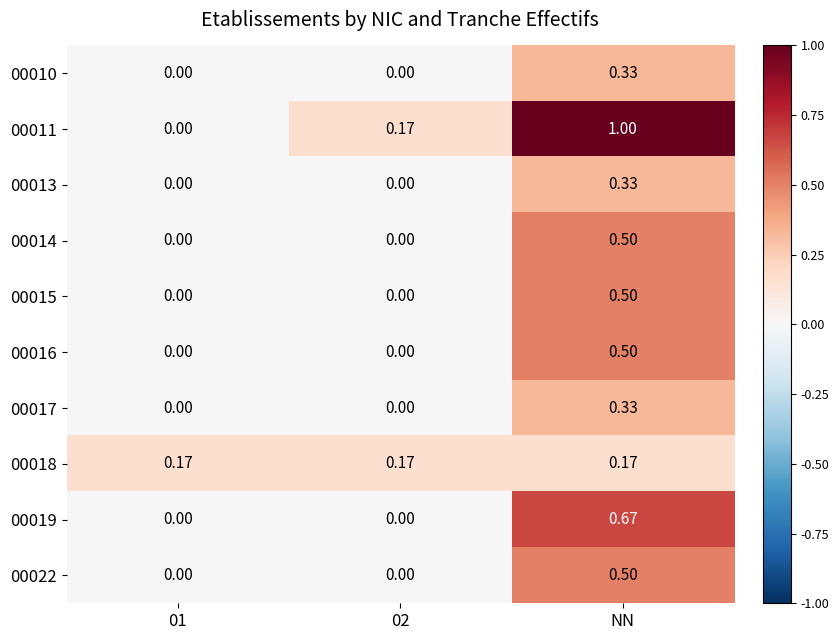

At which label does 00015 reach its peak?

NN